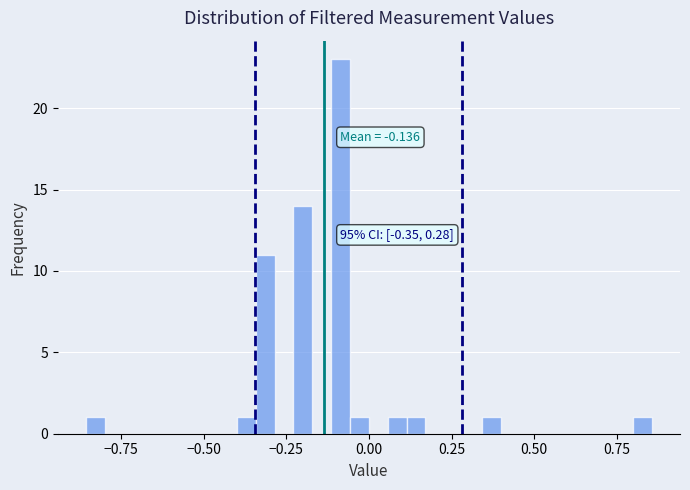

Read against the x-axis, roughly where is the centre of the tallest bar?

-0.10